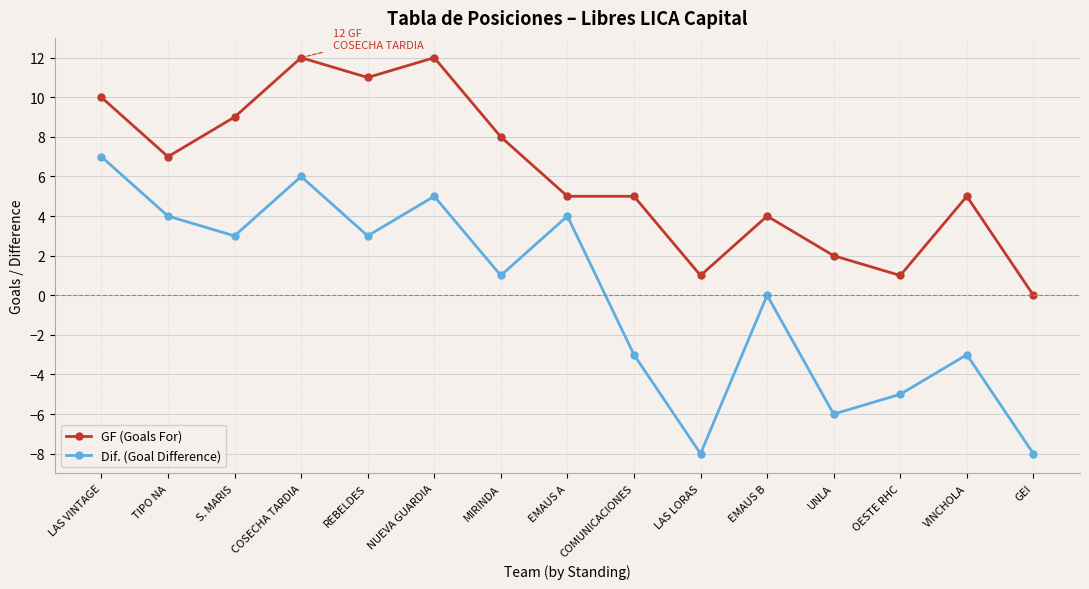

Reading left to right, list all the values displayed in this chart.

GF (Goals For): LAS VINTAGE=10	TIPO NA=7	S. MARIS=9	COSECHA TARDIA=12	REBELDES=11	NUEVA GUARDIA=12	MIRINDA=8	EMAUS A=5	COMUNICACIONES=5	LAS LORAS=1	EMAUS B=4	UNLA=2	OESTE RHC=1	VINCHOLA=5	GEI=0
Dif. (Goal Difference): LAS VINTAGE=7	TIPO NA=4	S. MARIS=3	COSECHA TARDIA=6	REBELDES=3	NUEVA GUARDIA=5	MIRINDA=1	EMAUS A=4	COMUNICACIONES=-3	LAS LORAS=-8	EMAUS B=0	UNLA=-6	OESTE RHC=-5	VINCHOLA=-3	GEI=-8